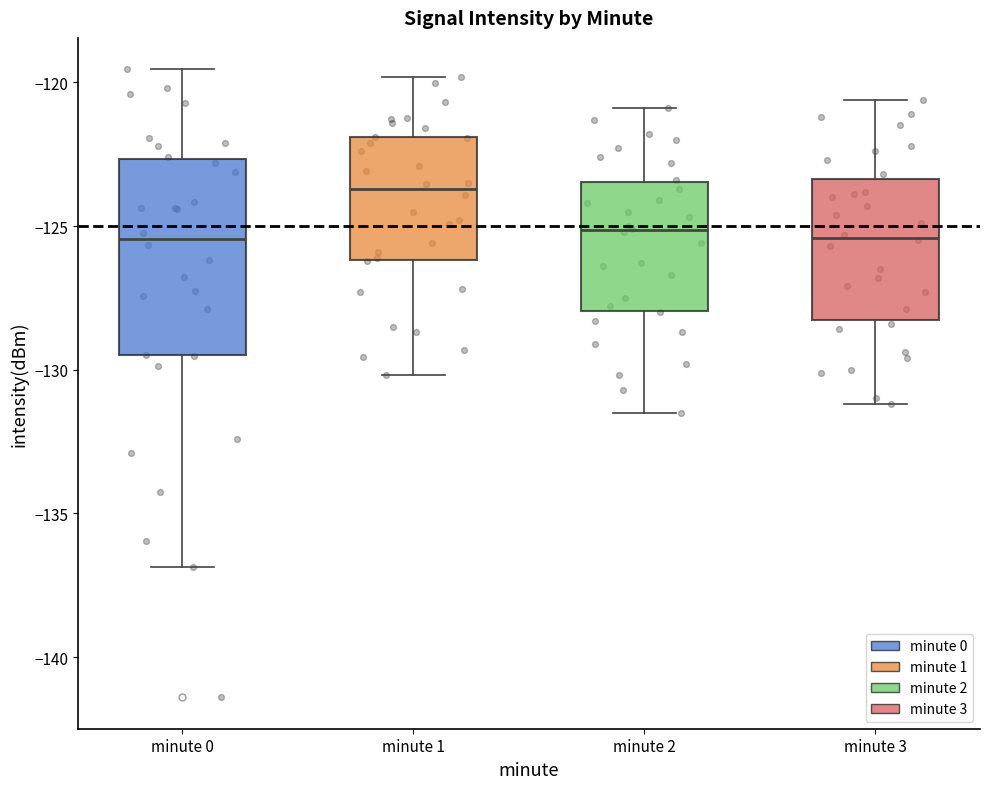

Reading left to right, transcribe this box plot: for each box, give where its median line is, the range the box spans, and where its two whiskers end, as read against the y-axis. The values are not printed on the chart, so give them approximately, as read against the axis.

minute 0: median -125.5, box -129.5 to -122.5, whiskers -137.0 to -119.5
minute 1: median -123.5, box -126.0 to -122.0, whiskers -130.0 to -120.0
minute 2: median -125.0, box -128.0 to -123.5, whiskers -131.5 to -121.0
minute 3: median -125.5, box -128.5 to -123.5, whiskers -131.0 to -120.5